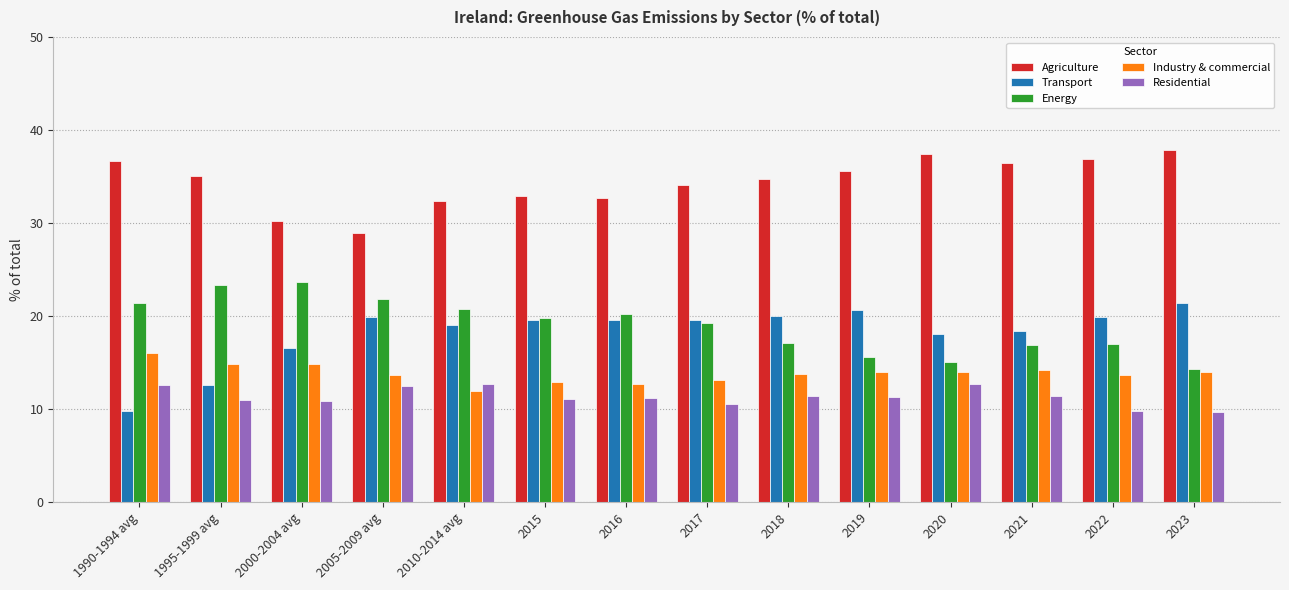

What is the label of the 2nd bar from the right?

2022